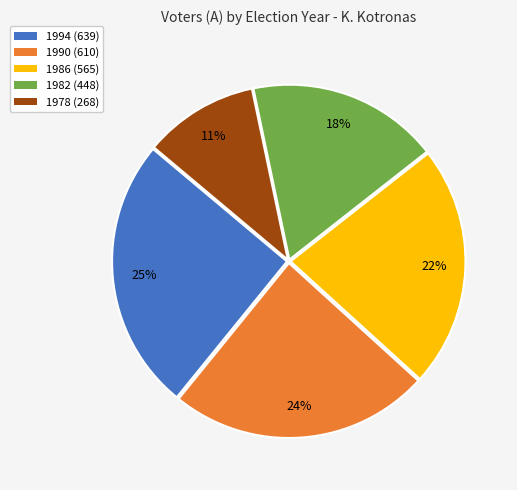

Count the number of slices in the pie.

5